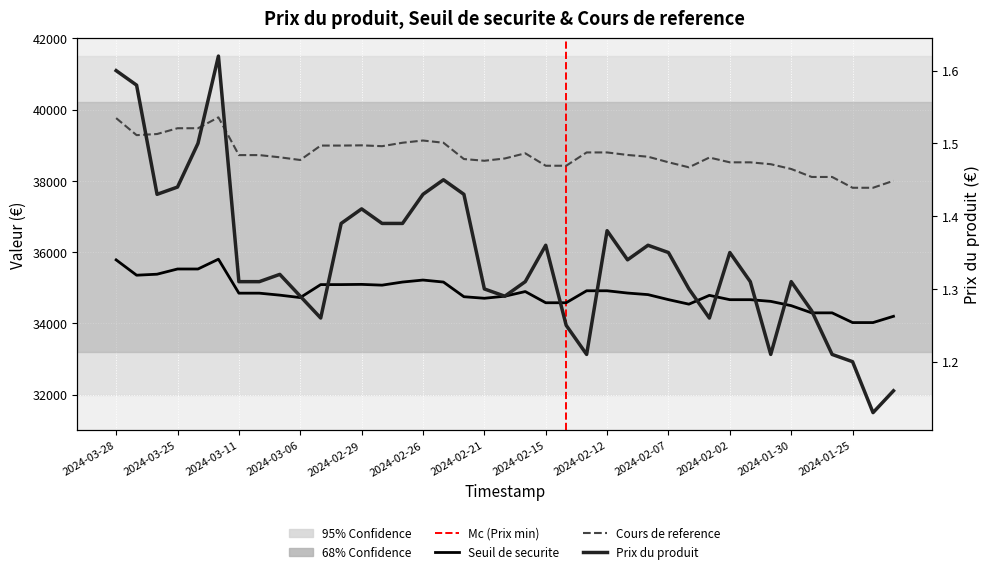

The Seuil de securite series shows 35075.2 at 2024-02-28. True or false?

True